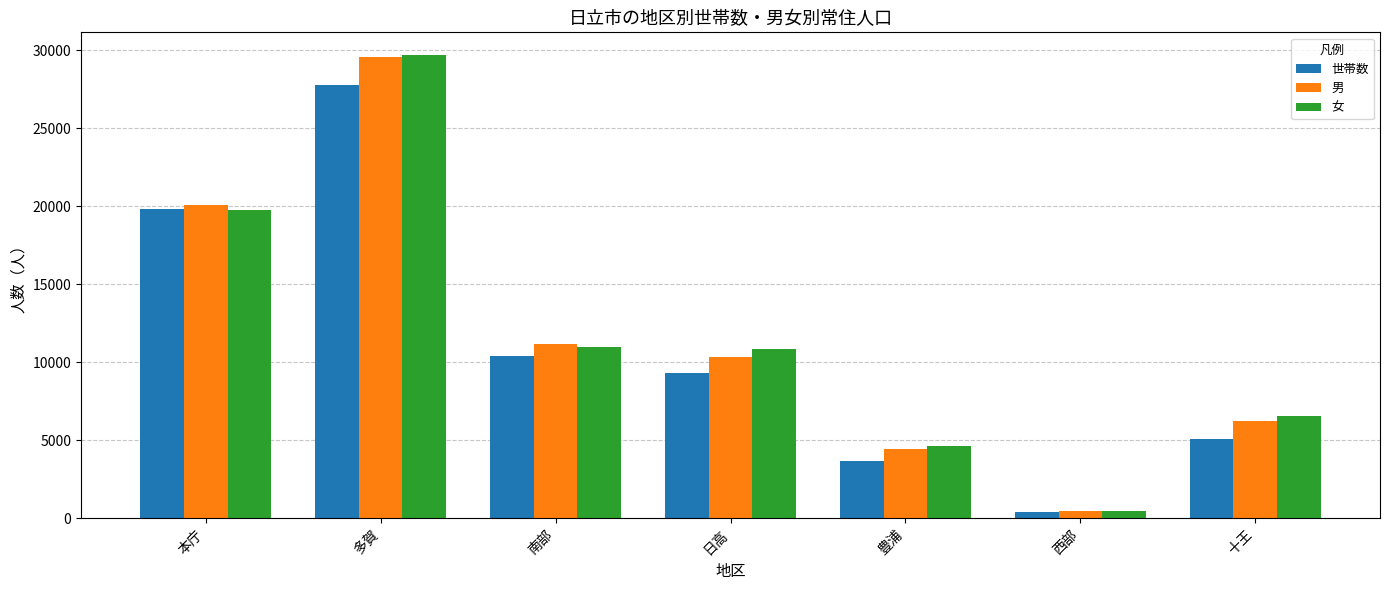

At which label does 男 first exceed 10332?

本庁